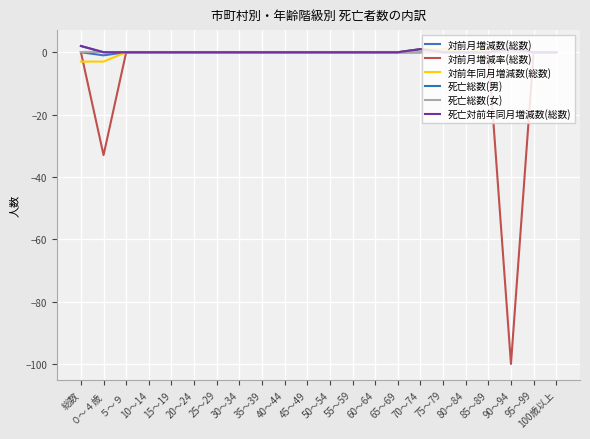

Is this an area chart (filled region under the line)?

No